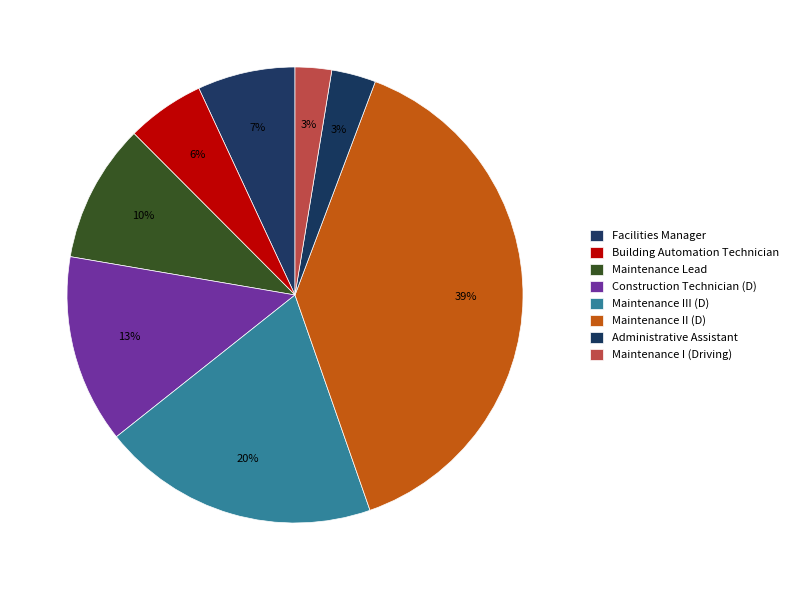

To the nearest percent, what portion does Facilities Manager represent?

7%